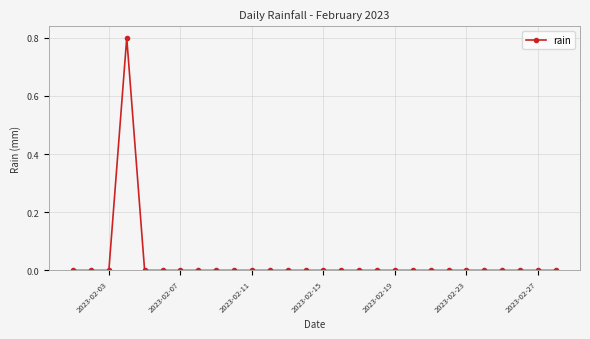

How many values are between 0 and 1?

28